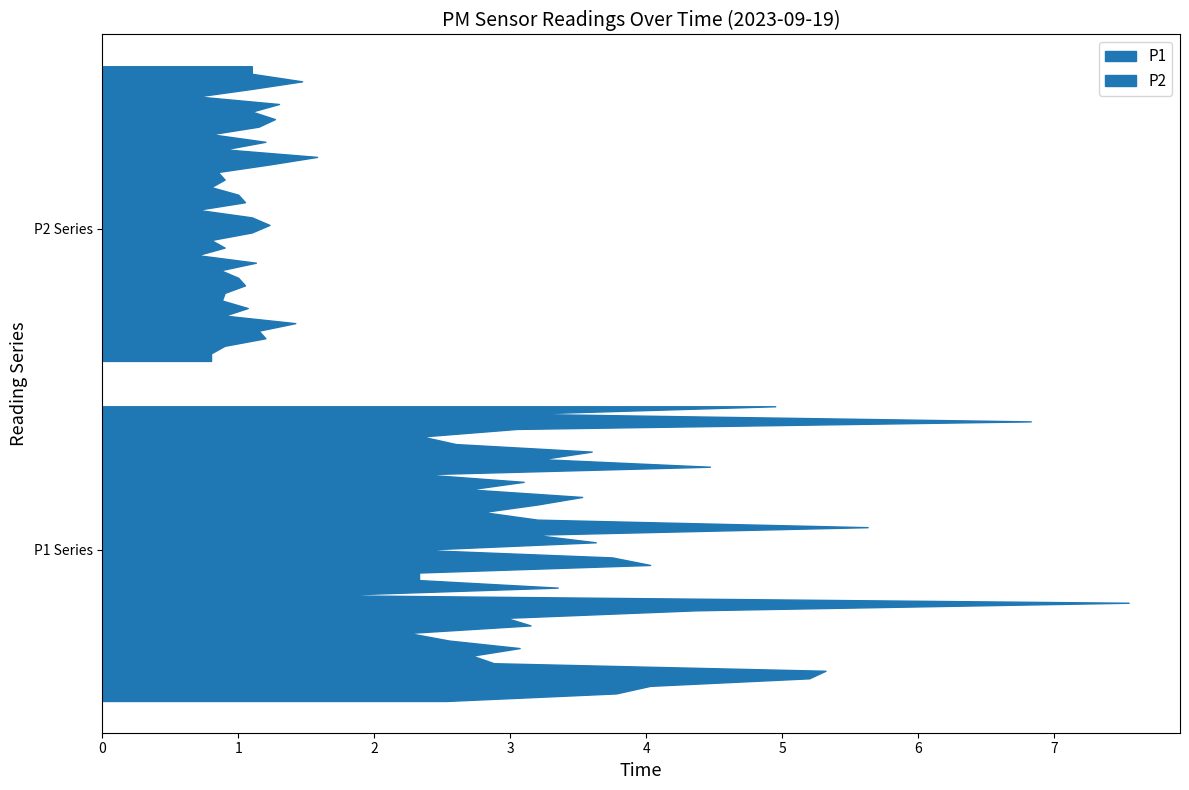

Reading left to right, what are all the values shown in this chart?

P1: 00:00=2.5	00:03=3.8	00:05=4.0	00:08=5.2	00:10=5.3	00:13=2.9	00:15=2.7	00:18=3.1	00:20=2.5	00:23=2.2	00:25=3.1	00:28=3.0	00:30=4.4	00:33=7.5	00:35=1.6	00:38=3.4	00:40=2.3	00:42=2.3	00:45=4.0	00:47=3.8	00:50=2.3	00:52=3.6	00:55=3.2	00:57=5.6	01:00=3.2	01:02=2.8	01:05=3.2	01:07=3.5	01:10=2.7	01:31=3.1	01:34=2.4	01:36=4.5	01:39=3.2	01:41=3.6	01:44=2.6	01:47=2.4	01:49=3.0	01:52=6.8	01:55=3.1	01:57=5.0
P2: 00:00=0.8	00:03=0.8	00:05=0.9	00:08=1.2	00:10=1.1	00:13=1.4	00:15=0.9	00:18=1.1	00:20=0.9	00:23=0.9	00:25=1.1	00:28=1.0	00:30=0.9	00:33=1.1	00:35=0.7	00:38=0.9	00:40=0.8	00:42=1.1	00:45=1.2	00:47=1.1	00:50=0.7	00:52=1.1	00:55=1.0	00:57=0.8	01:00=0.9	01:02=0.8	01:05=1.2	01:07=1.6	01:10=0.9	01:31=1.2	01:34=0.8	01:36=1.1	01:39=1.3	01:41=1.1	01:44=1.3	01:47=0.7	01:49=1.1	01:52=1.5	01:55=1.1	01:57=1.1